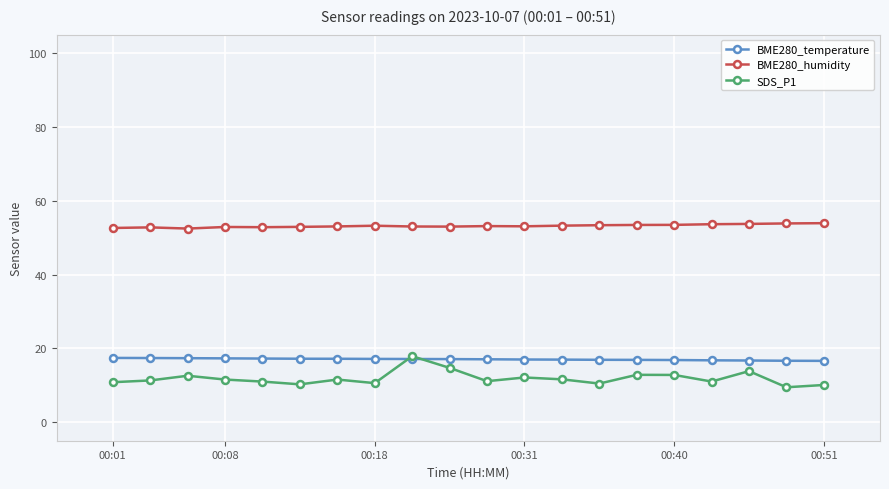

Is this an area chart (filled region under the line)?

No